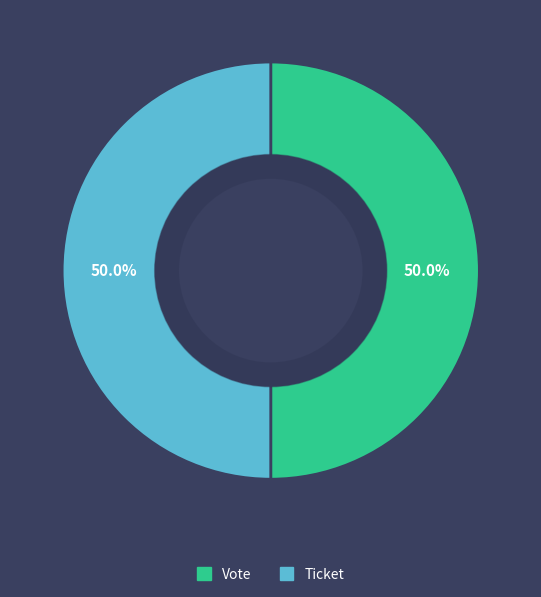

To the nearest percent, what is the difference between the Vote and Ticket slice percentages?

0%